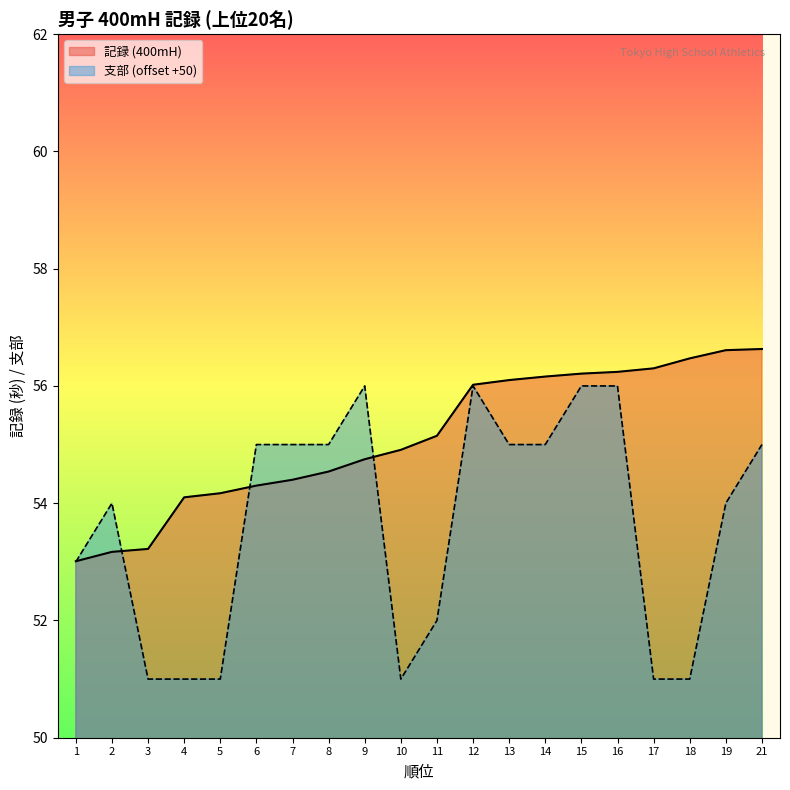

True or false: 支部 and 記録 (400mH) intersect in this chart.

True